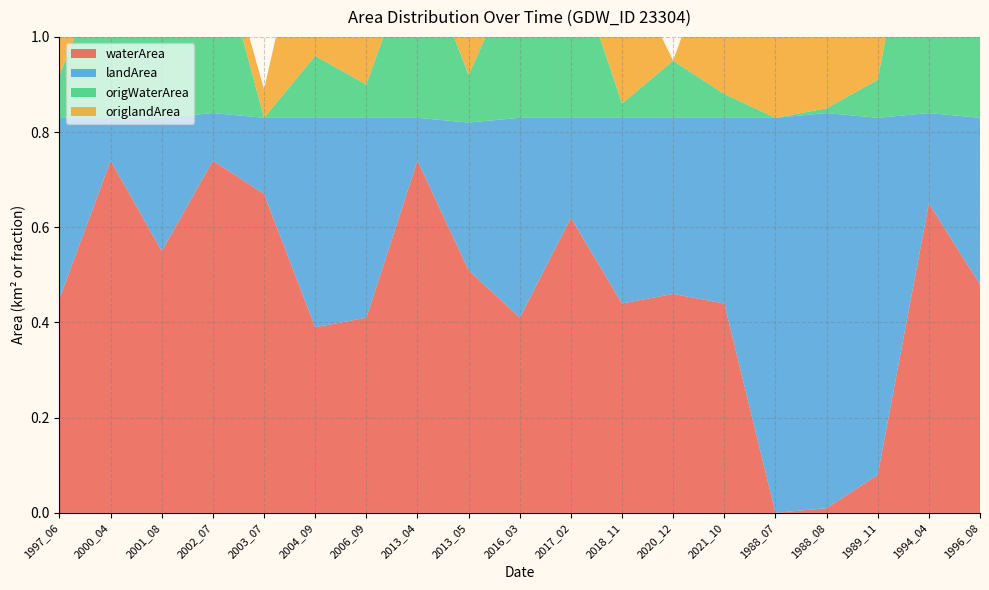

Reading right to left, transcribe all the data shown in this chart.

waterArea: 0.5	0.7	0.1	0.0	0.0	0.4	0.5	0.4	0.6	0.4	0.5	0.7	0.4	0.4	0.7	0.7	0.6	0.7	0.5
landArea: 0.3	0.2	0.8	0.8	0.8	0.4	0.4	0.4	0.2	0.4	0.3	0.1	0.4	0.4	0.2	0.1	0.3	0.1	0.4
origWaterArea: 0.5	0.6	0.1	0.0	0.0	0.1	0.1	0.0	0.3	0.3	0.1	0.4	0.1	0.1	0.0	0.4	0.5	0.4	0.1
origlandArea: 0.3	0.2	0.8	0.8	0.8	0.4	0.0	0.3	0.1	0.4	0.3	0.1	0.3	0.4	0.1	0.0	0.3	0.0	0.3